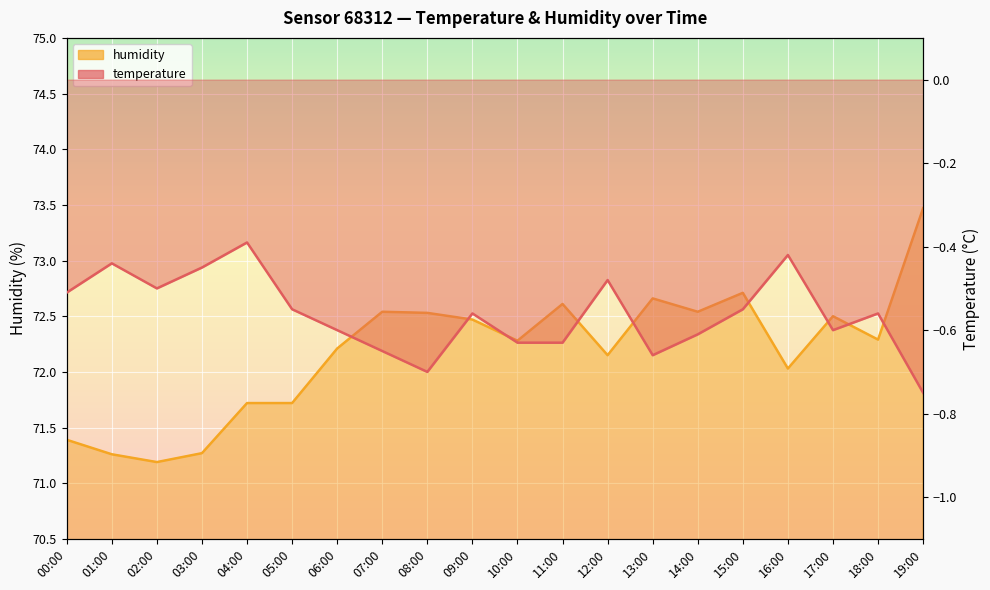

What is the label of the 16th point from the right?

04:00